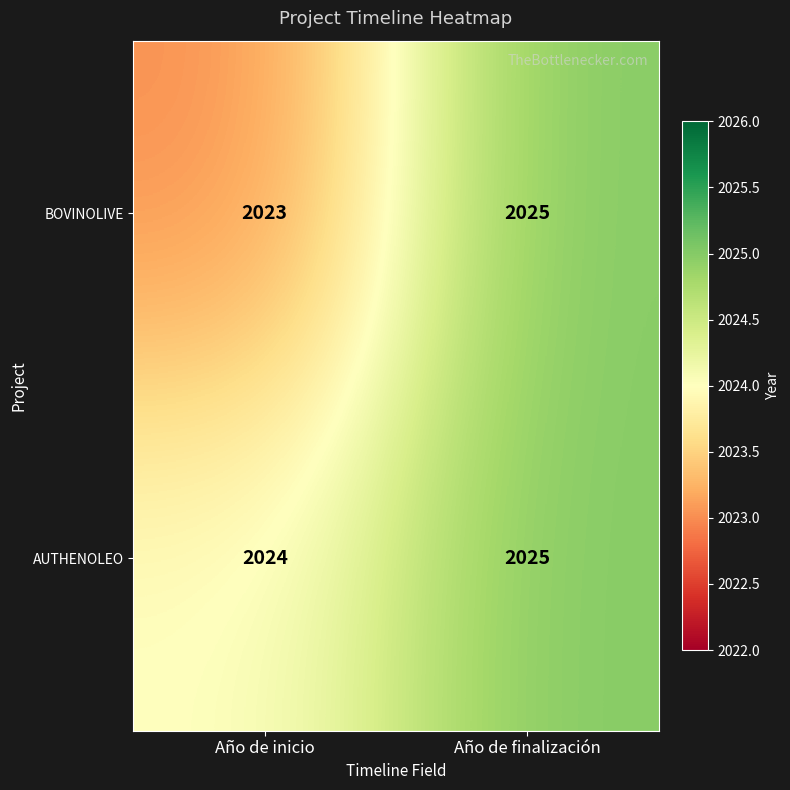

Reading right to left, list all the values displayed in this chart.

BOVINOLIVE: 2025	2023
AUTHENOLEO: 2025	2024